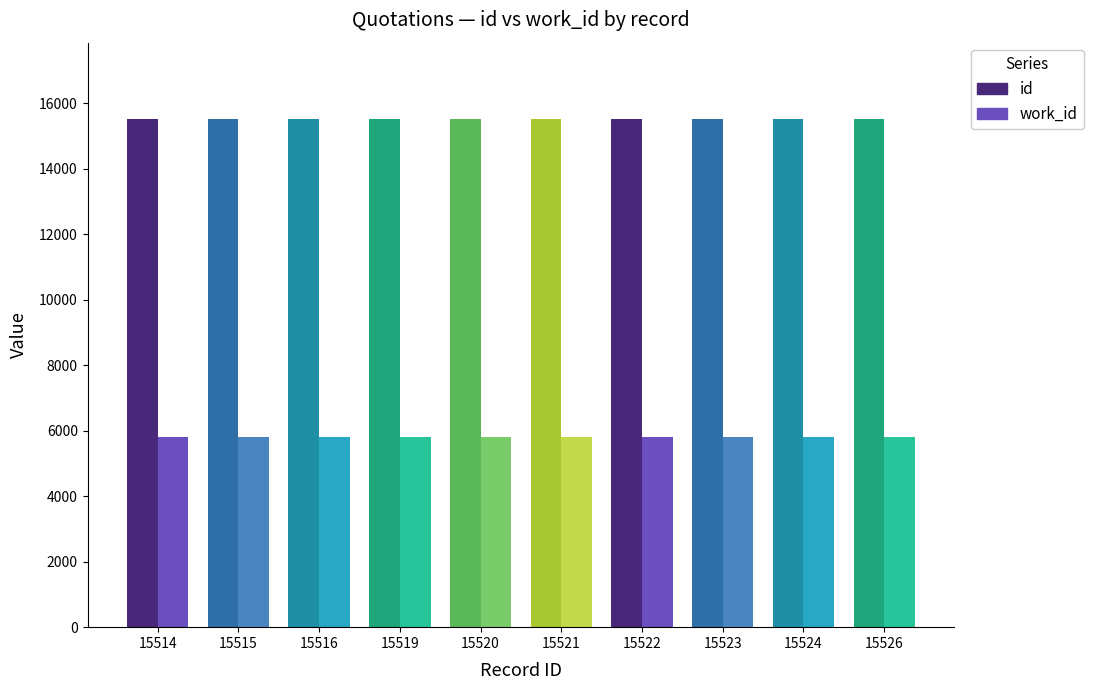

What is the minimum value shown in the chart?

5813